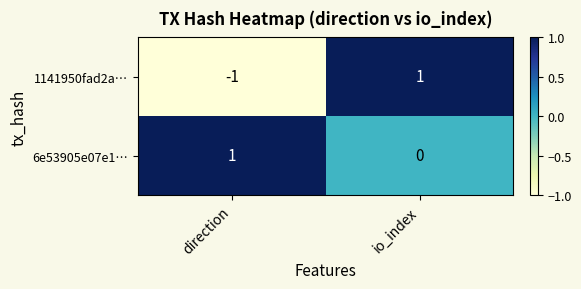

The 1141950fad2a… series shows 0 at io_index. True or false?

False